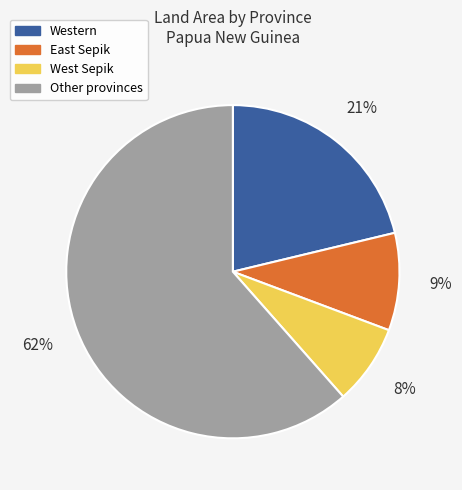

To the nearest percent, what is the average slice percentage?

25%